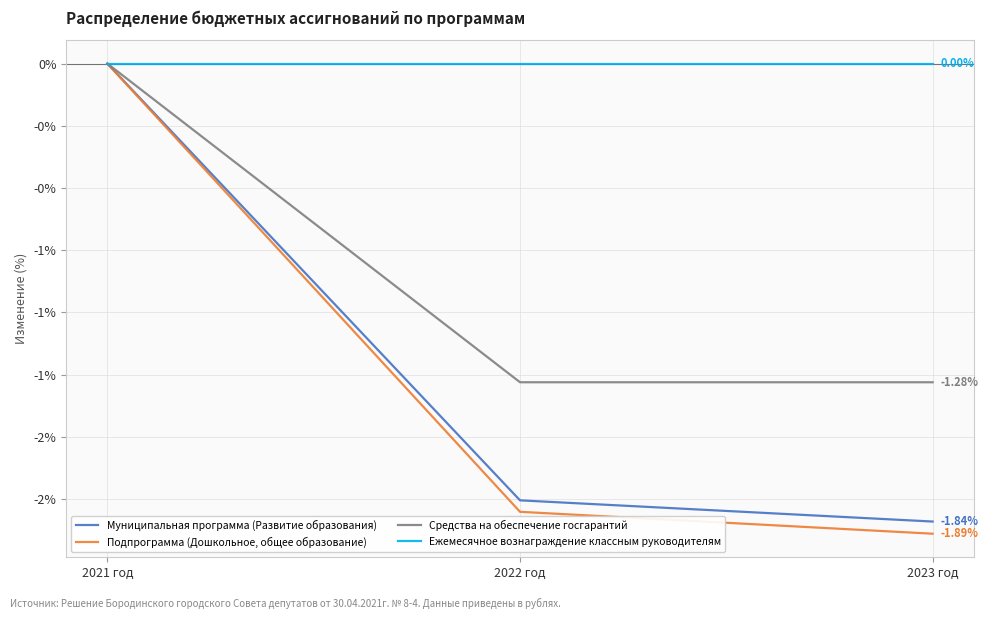

Is it true that Подпрограмма (Дошкольное, общее образование) equals -0.7 at 2022 год?

False